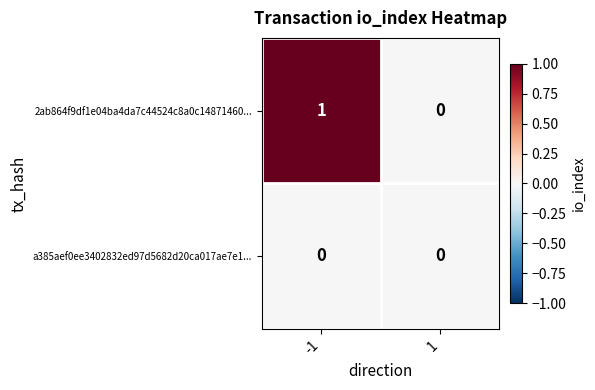

Which series has the largest range (max minus min)?

2ab864f9df1e04ba4da7c44524c8a0c14871460...